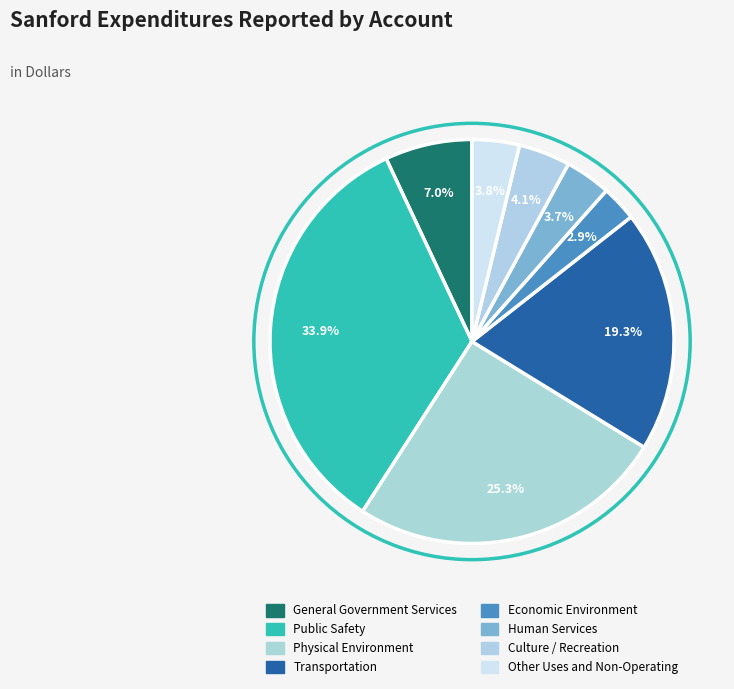

How many segments does this pie chart have?

8